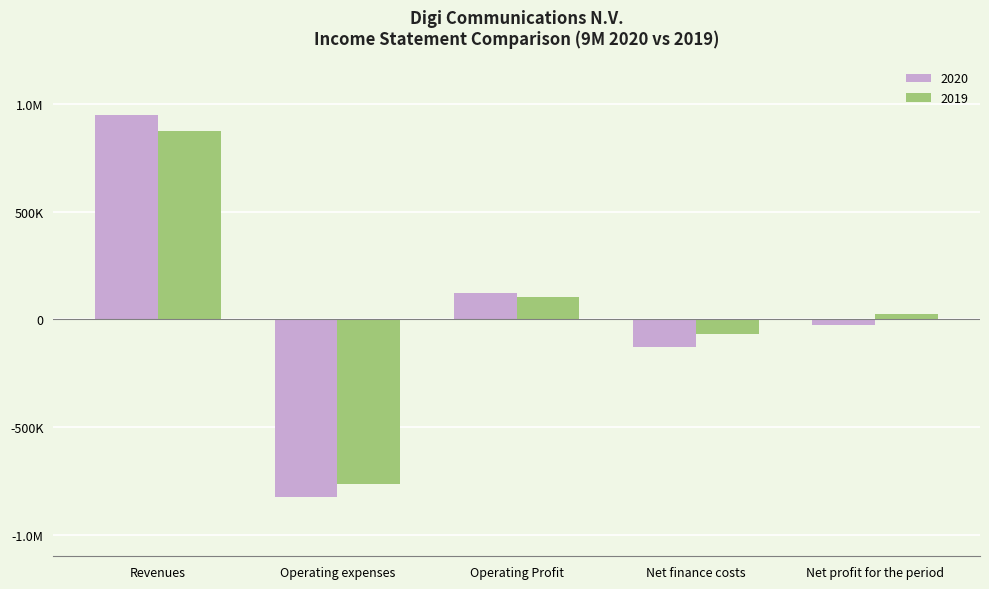

Does the chart contain any negative values?

Yes